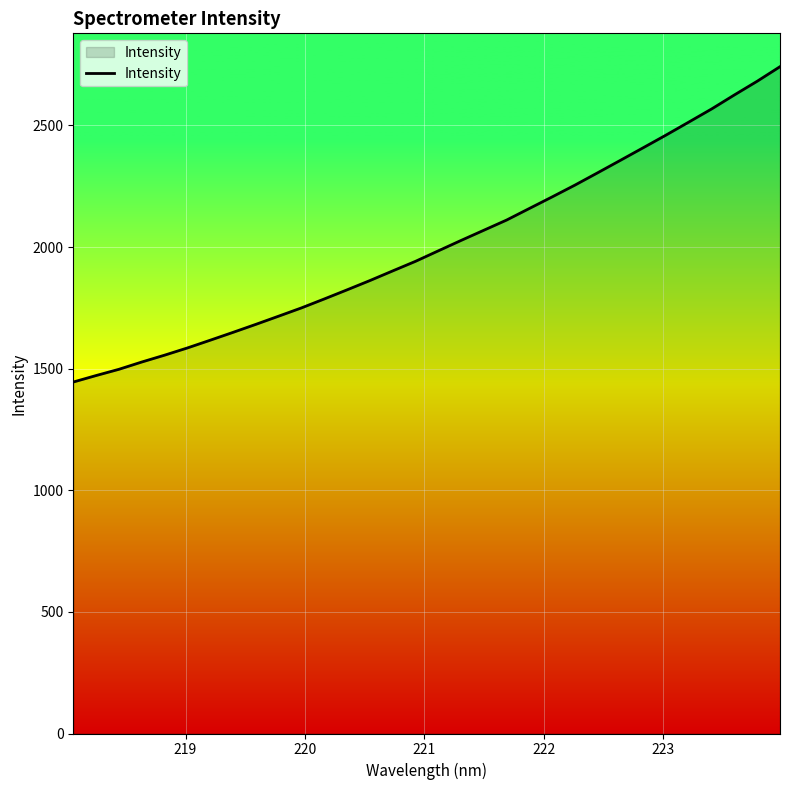

How many lines are shown in the chart?

1